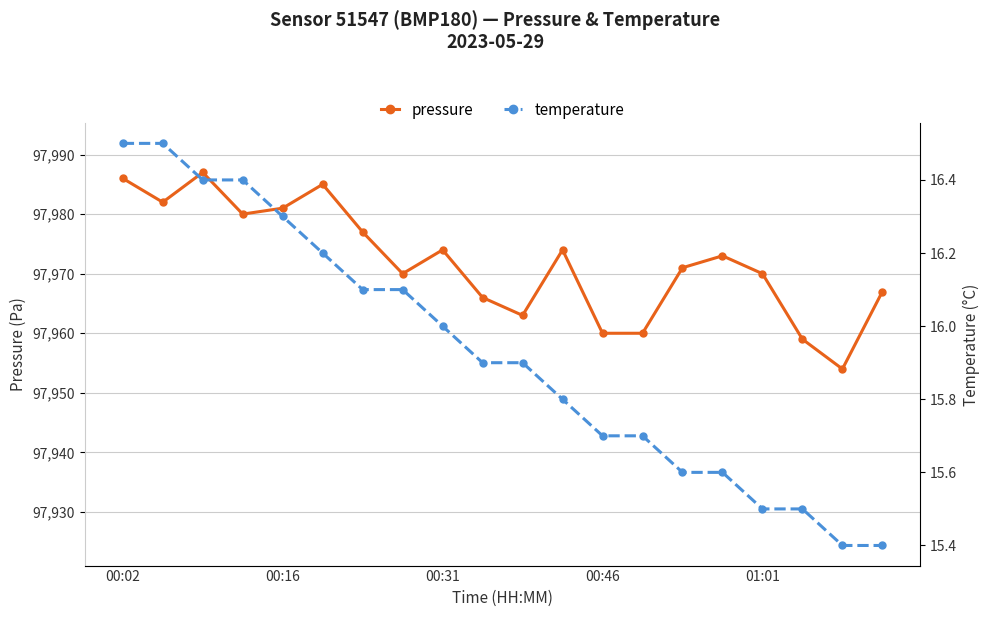

At 10, list the series in order from smallest to largest.

temperature, pressure